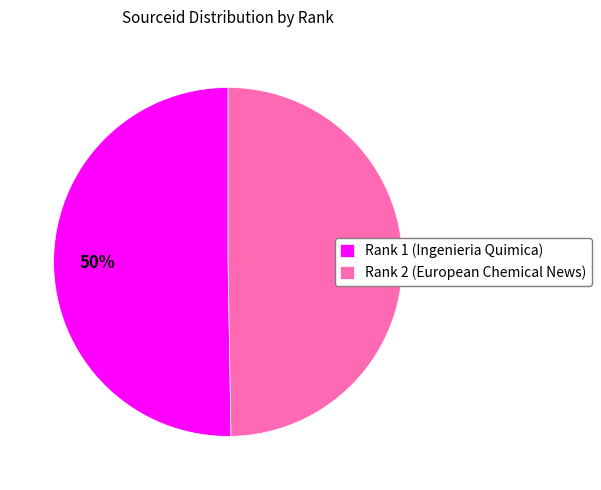

How many slices are in this pie chart?

2